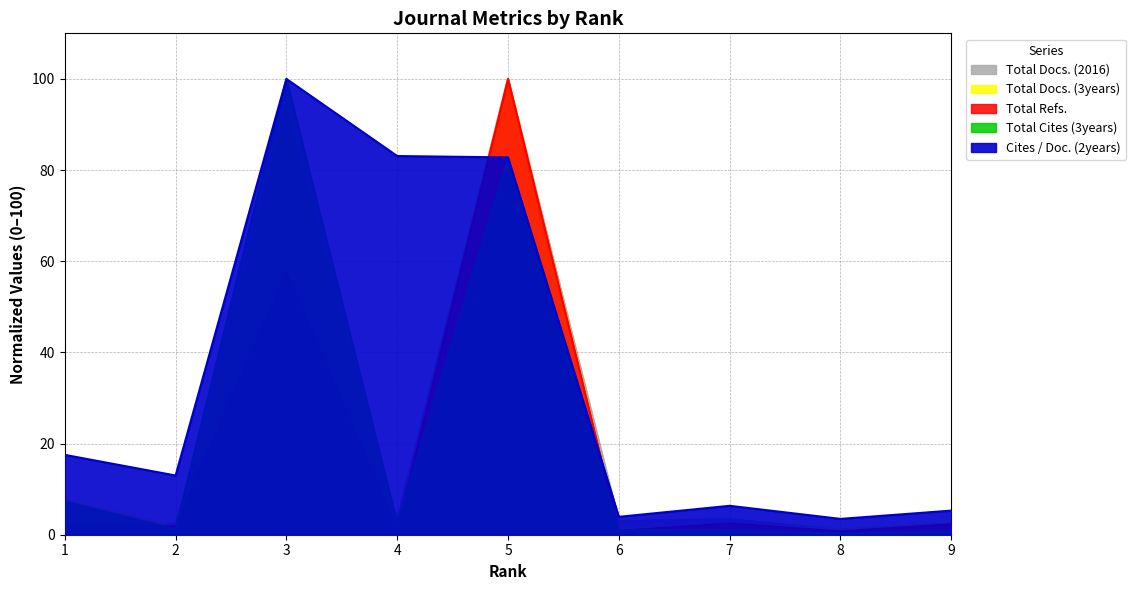

Which has a higher value, 4 or 1?

4